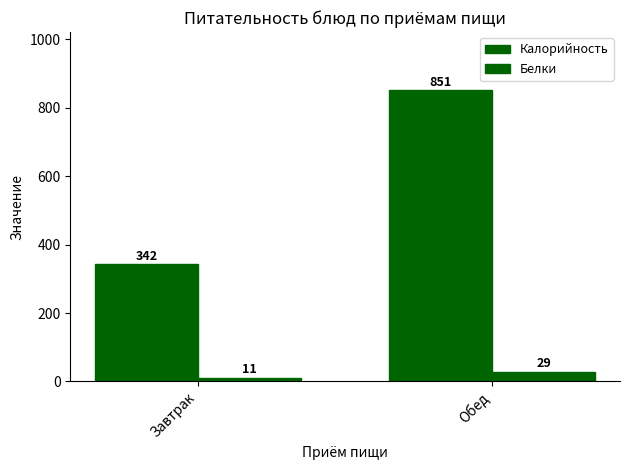

Are the bars grouped side by side (vs. stacked)?

Yes